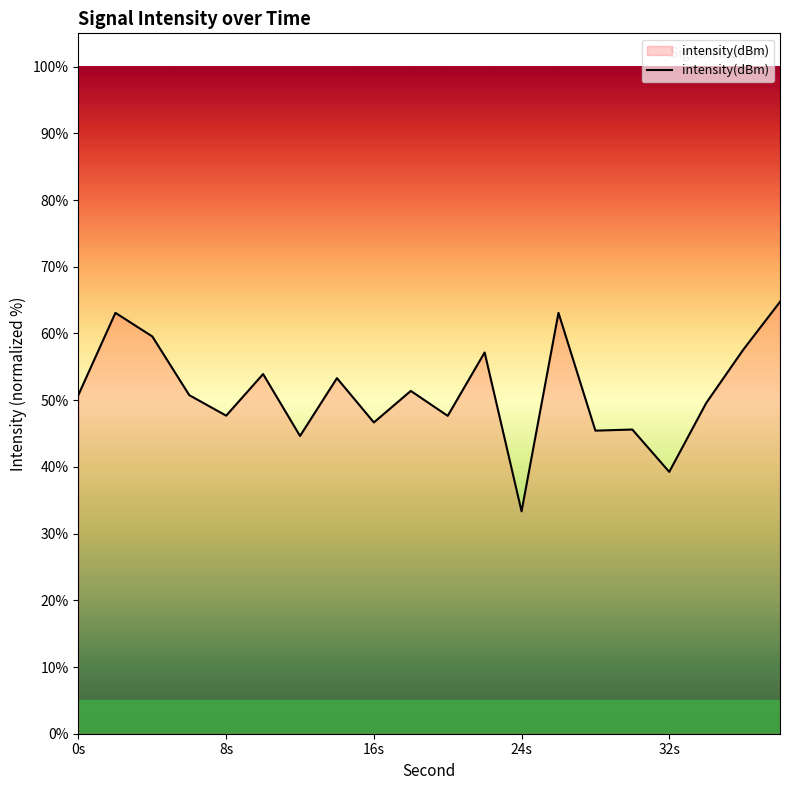

What is the difference between the maximum and minimum values?

31.4